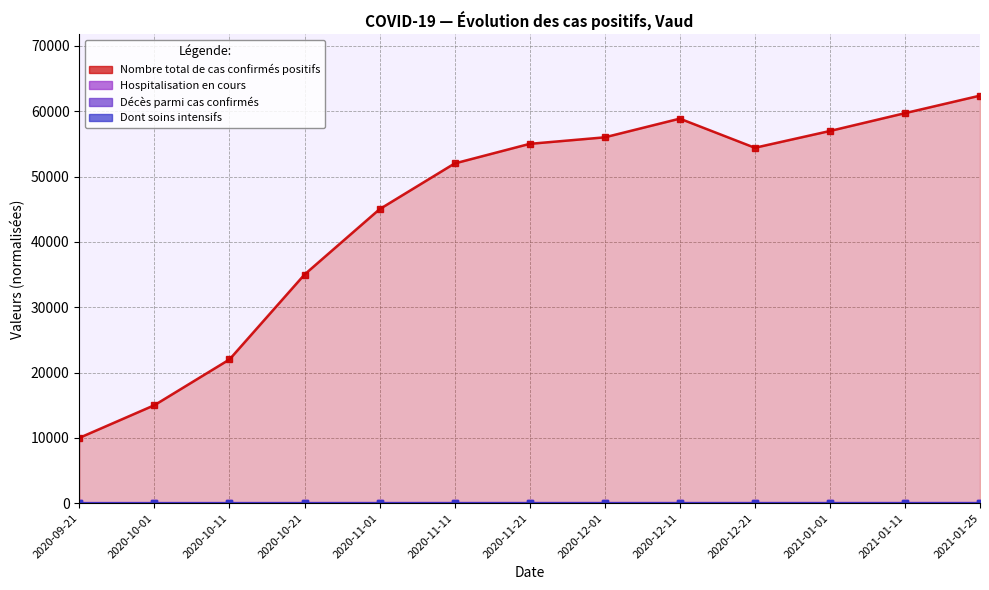

At which label does Hospitalisation en cours first exceed 1?

2020-10-21